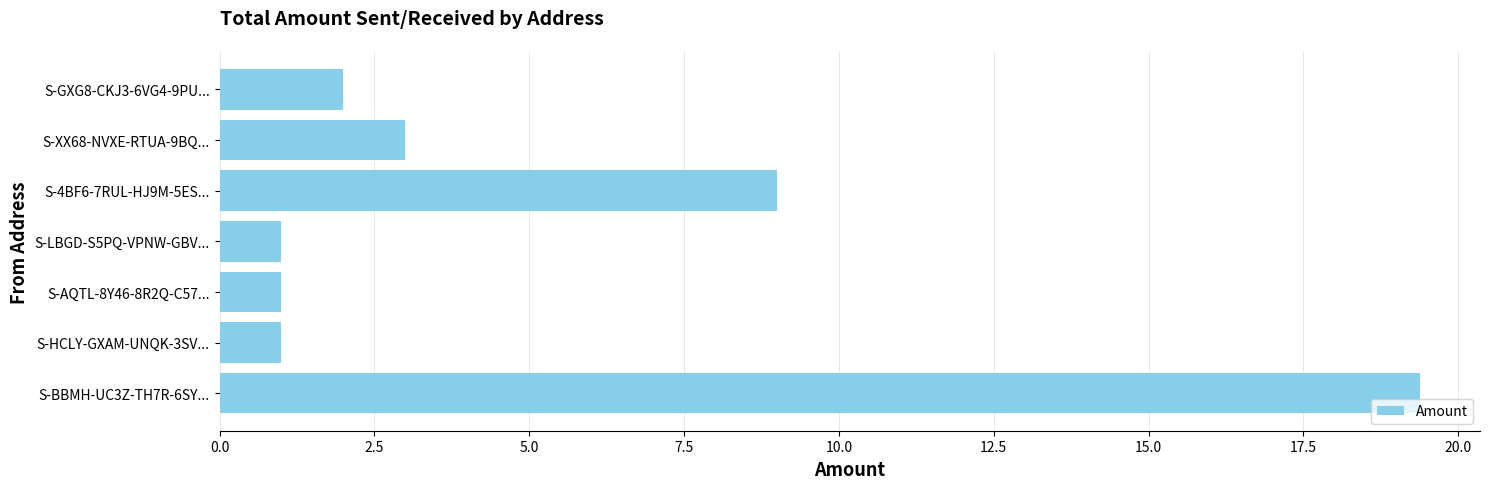

Reading bottom to top, what are all the values shown in this chart?

19.4	1.0	1.0	1.0	9.0	3.0	2.0